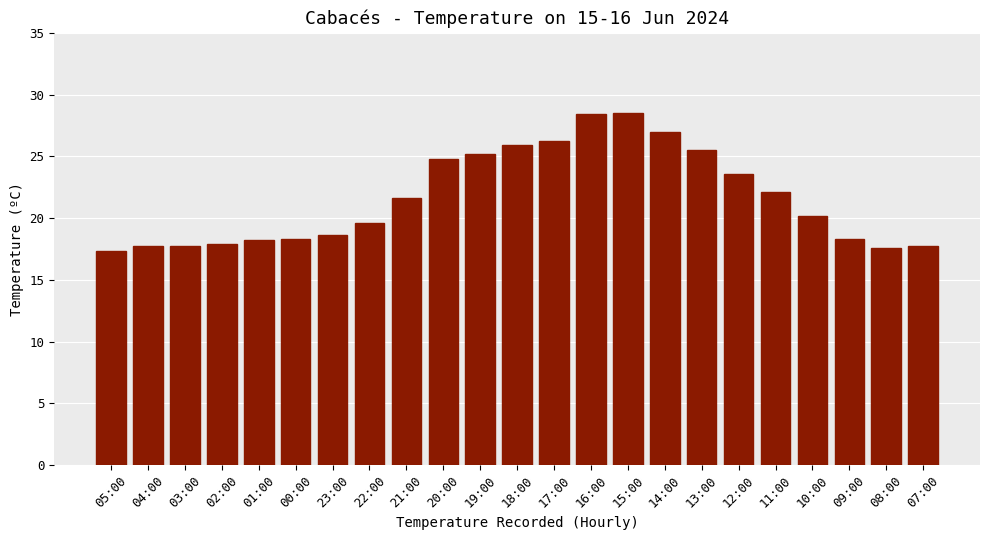

How many series are shown in this chart?

1